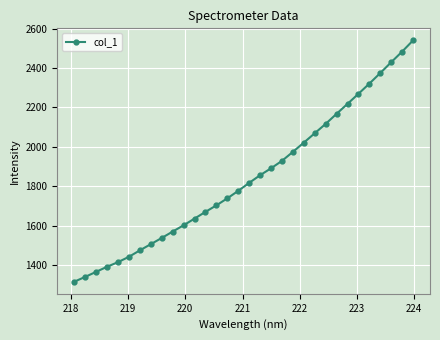

What is the minimum value shown in the chart?

1315.3